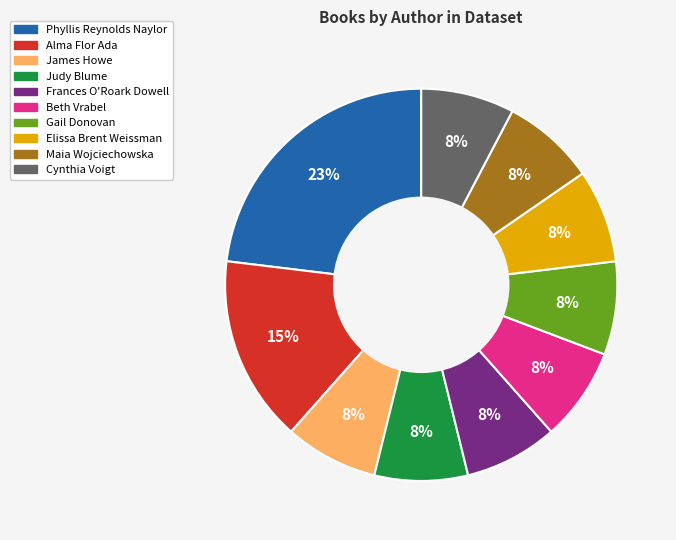

Which category has the biggest portion of the pie?

Phyllis Reynolds Naylor